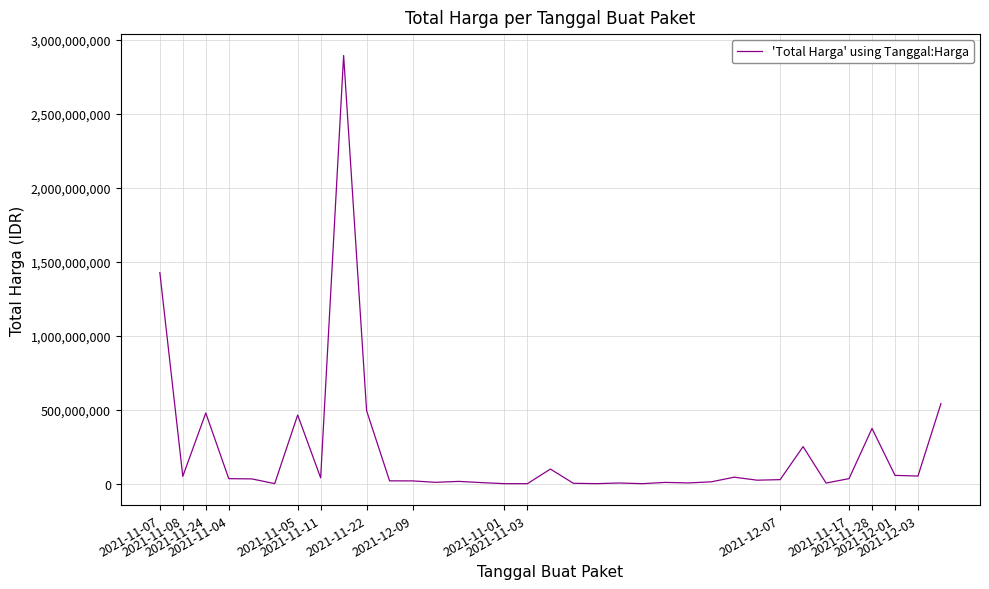

What is the difference between the maximum and minimum values?

2892044000